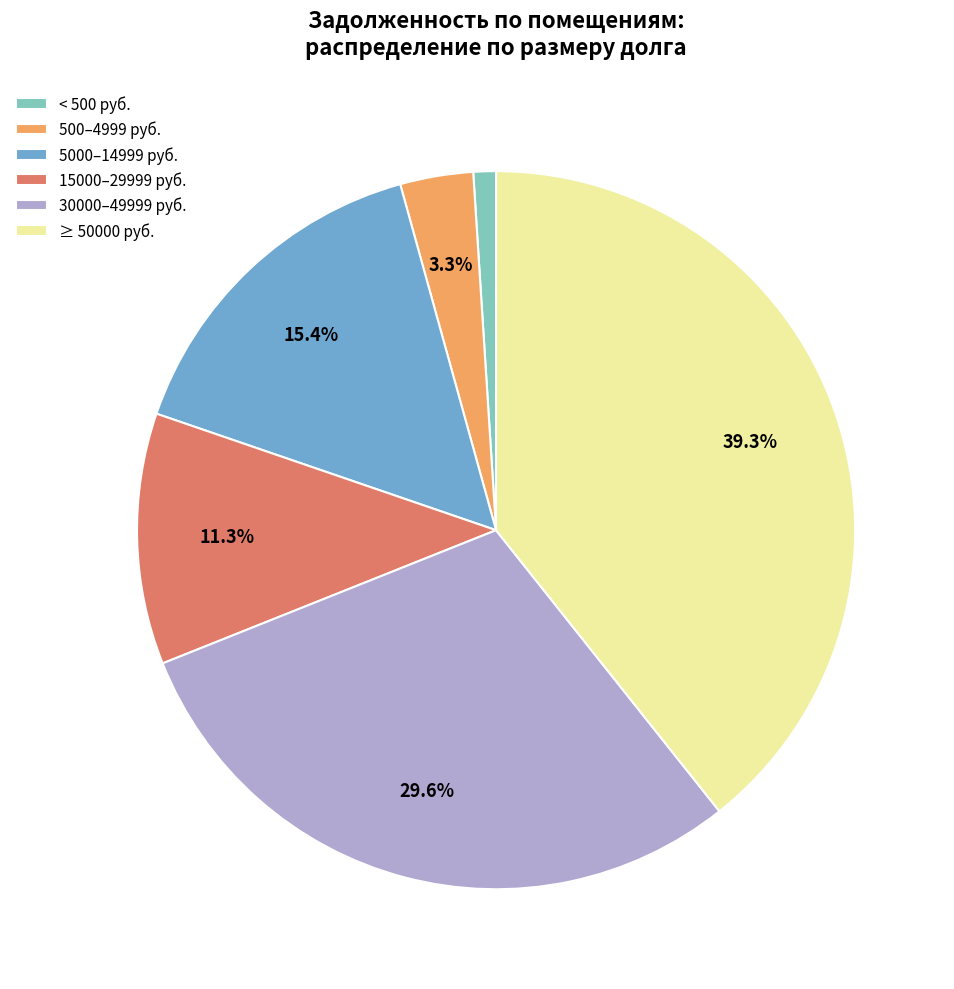

Does any single category account for the majority?

No